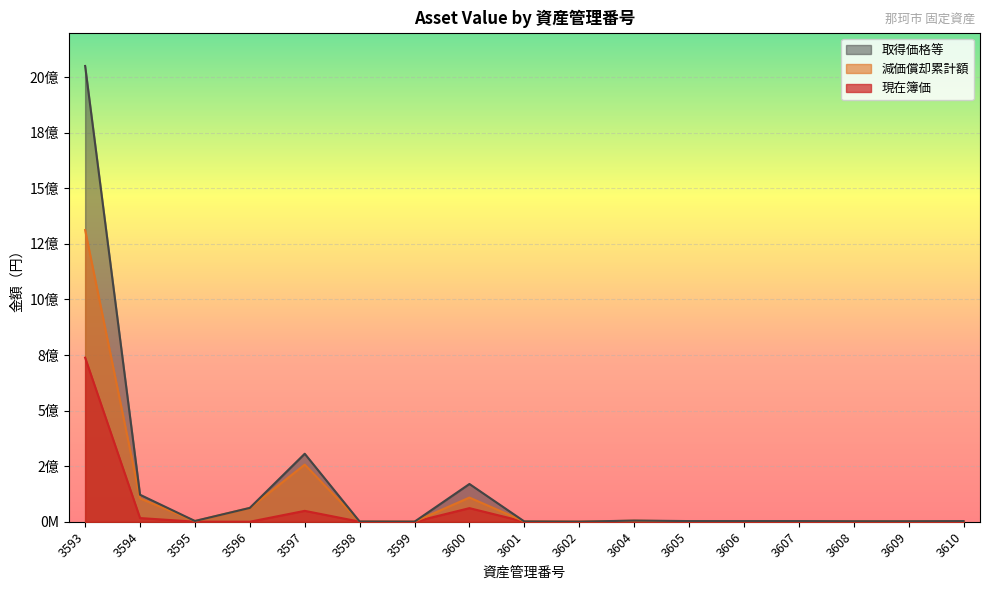

Rank the series by their average value, from highest to lowest.

取得価格等, 減価償却累計額, 現在簿価